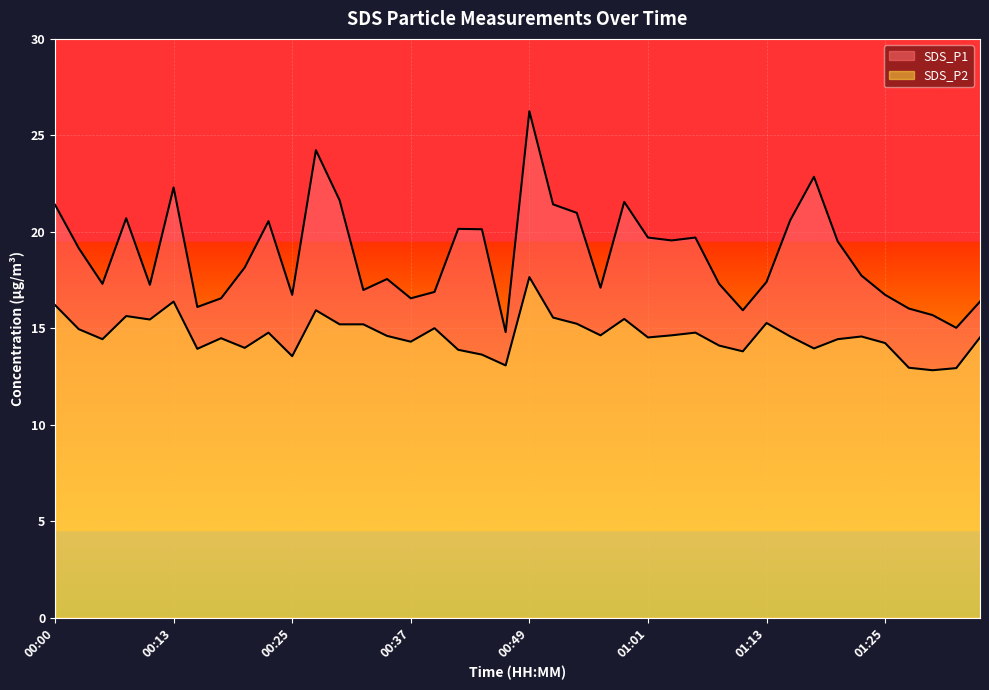

What is the difference between the SDS_P2 values at 00:22 and 01:13?

0.5